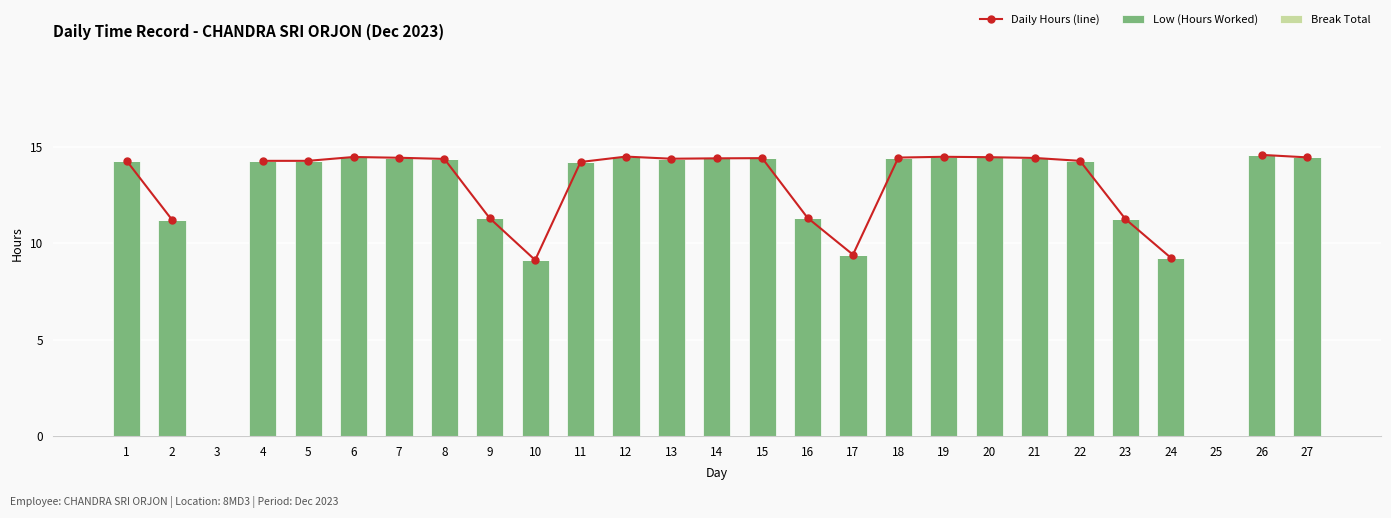

What is the value of the Daily Hours (line) bar at the 9th from the left?

11.3